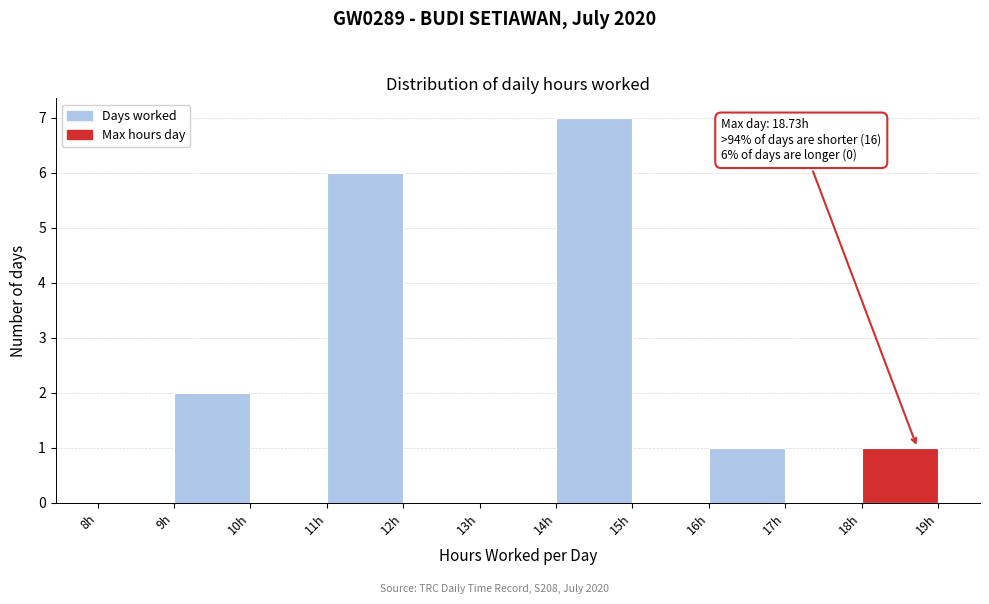

Which range on the x-axis has the tallest bar?

14 to 15